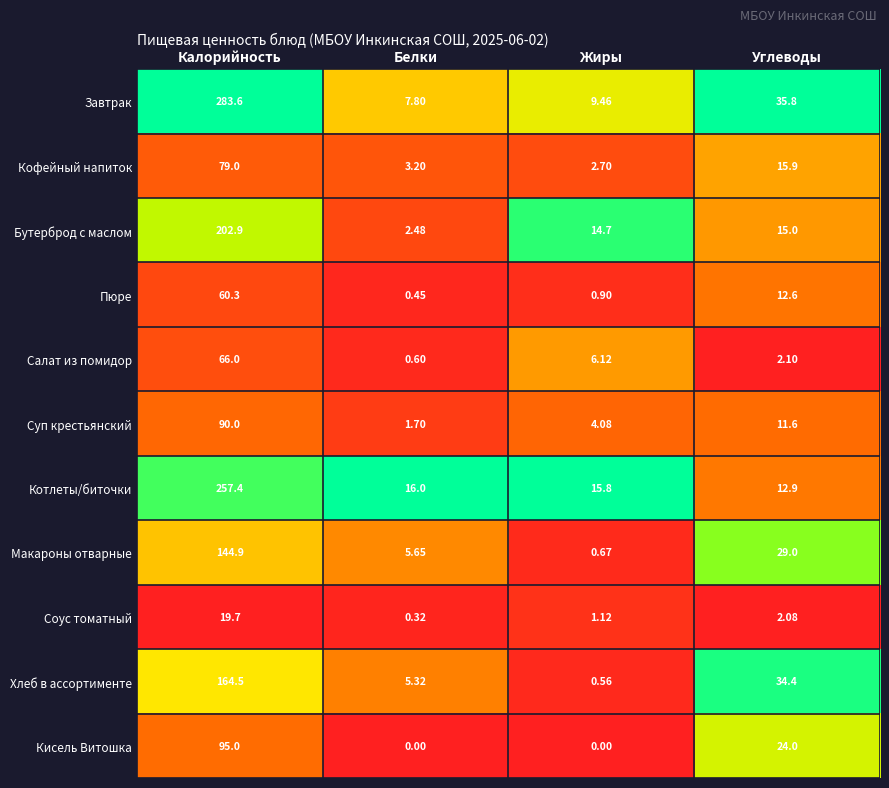

Rank the series by their maximum value, from highest to lowest.

Завтрак, Котлеты/биточки, Бутерброд с маслом, Хлеб в ассортименте, Макароны отварные, Кисель Витошка, Суп крестьянский, Кофейный напиток, Салат из помидор, Пюре, Соус томатный